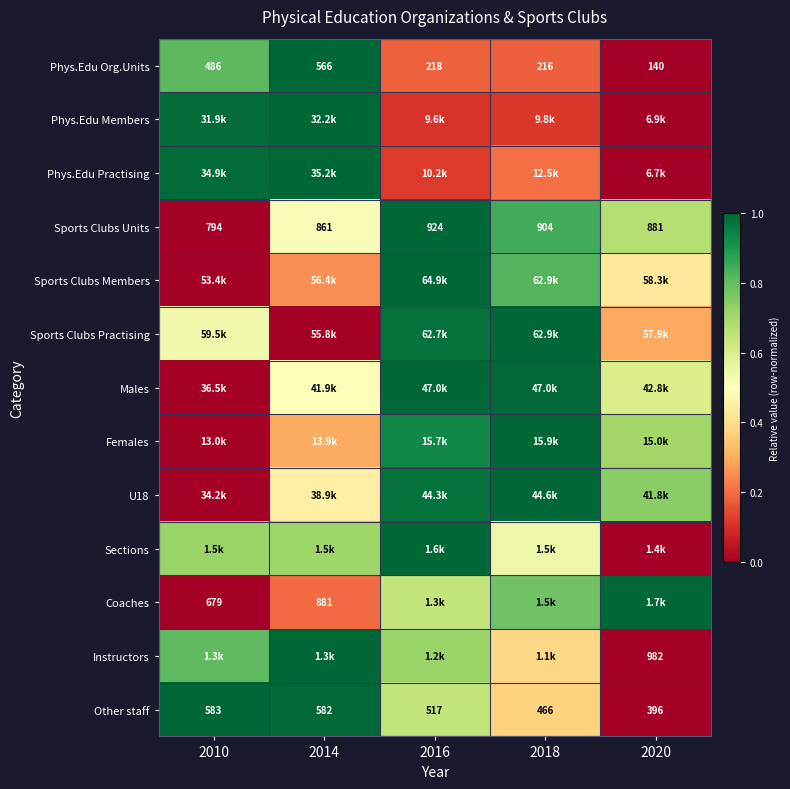

At which label does Sports Clubs Units reach its minimum?

2010